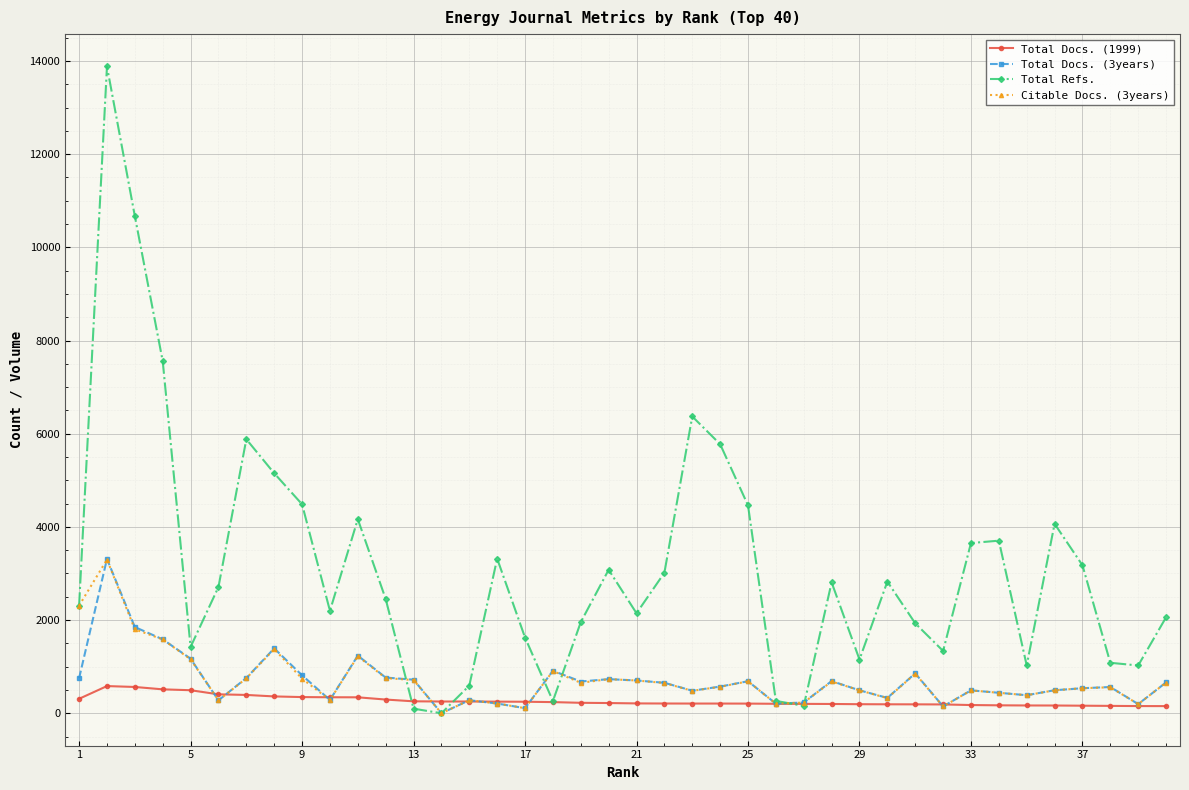

How many lines are shown in the chart?

4